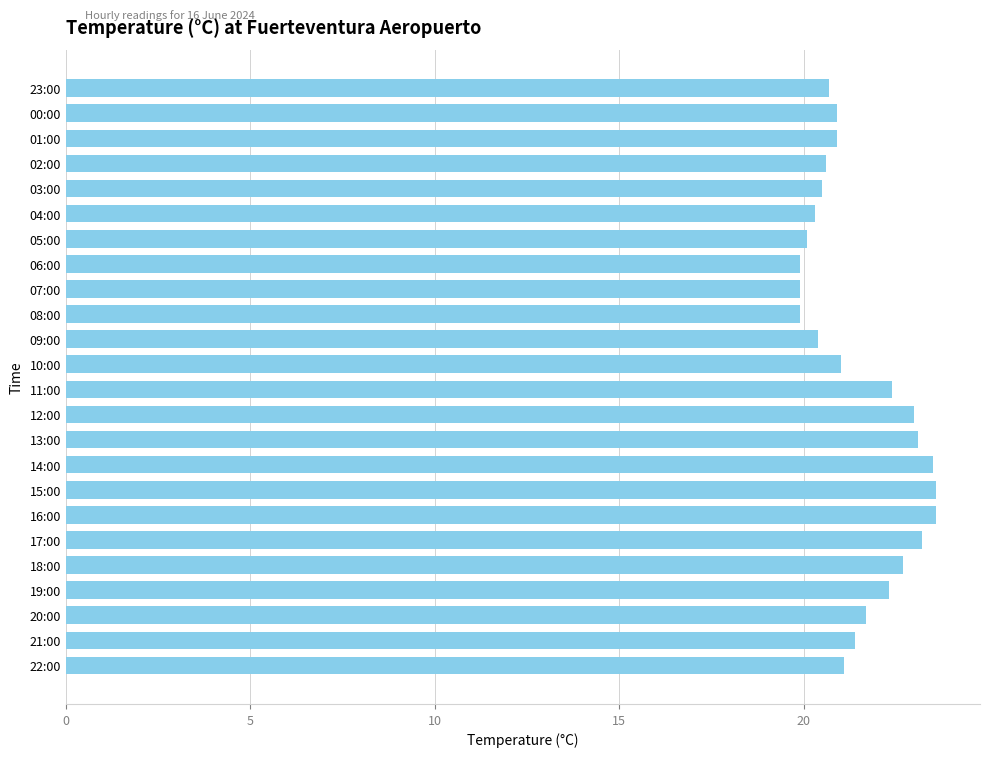

True or false: the data shows 13.9 at 11:00.

False